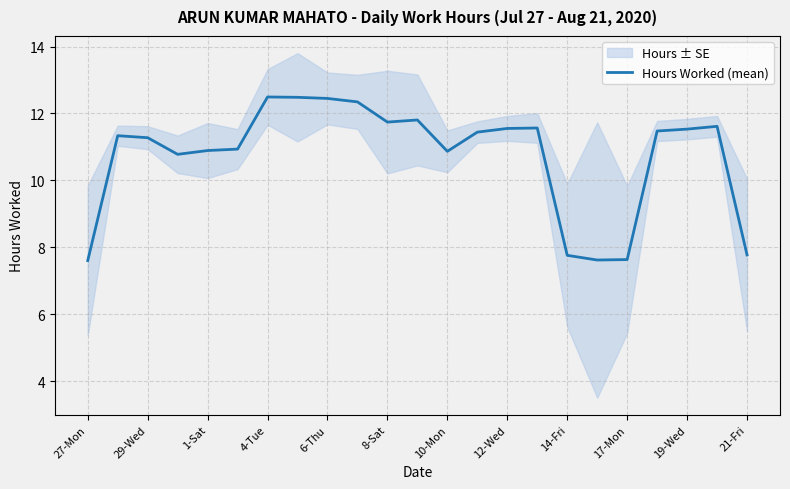

Does the chart have visible grid lines?

Yes